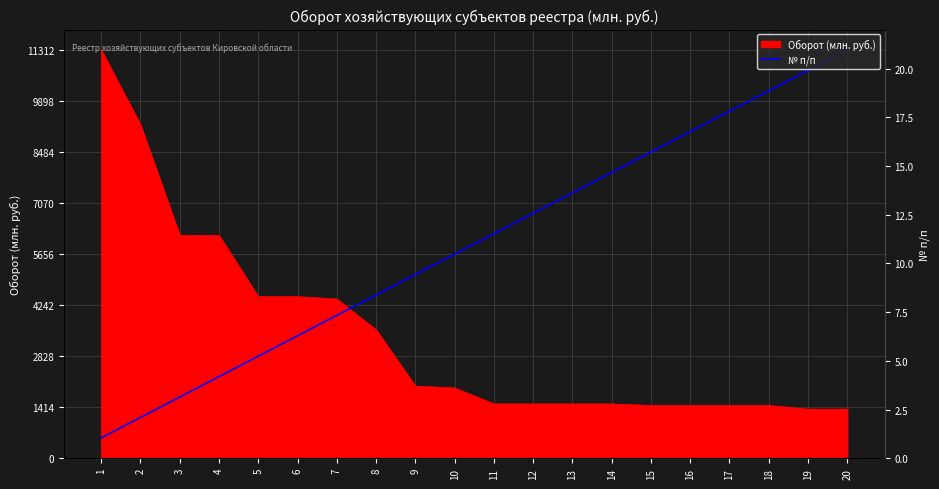

At which category does the chart reach its peak across all series?

20